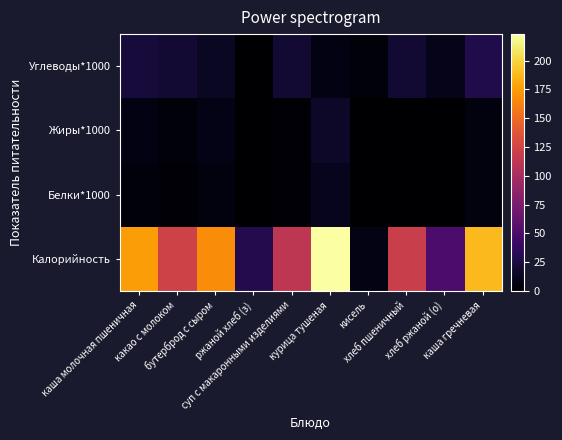

At which category is the sum across all series the highest?

курица тушеная